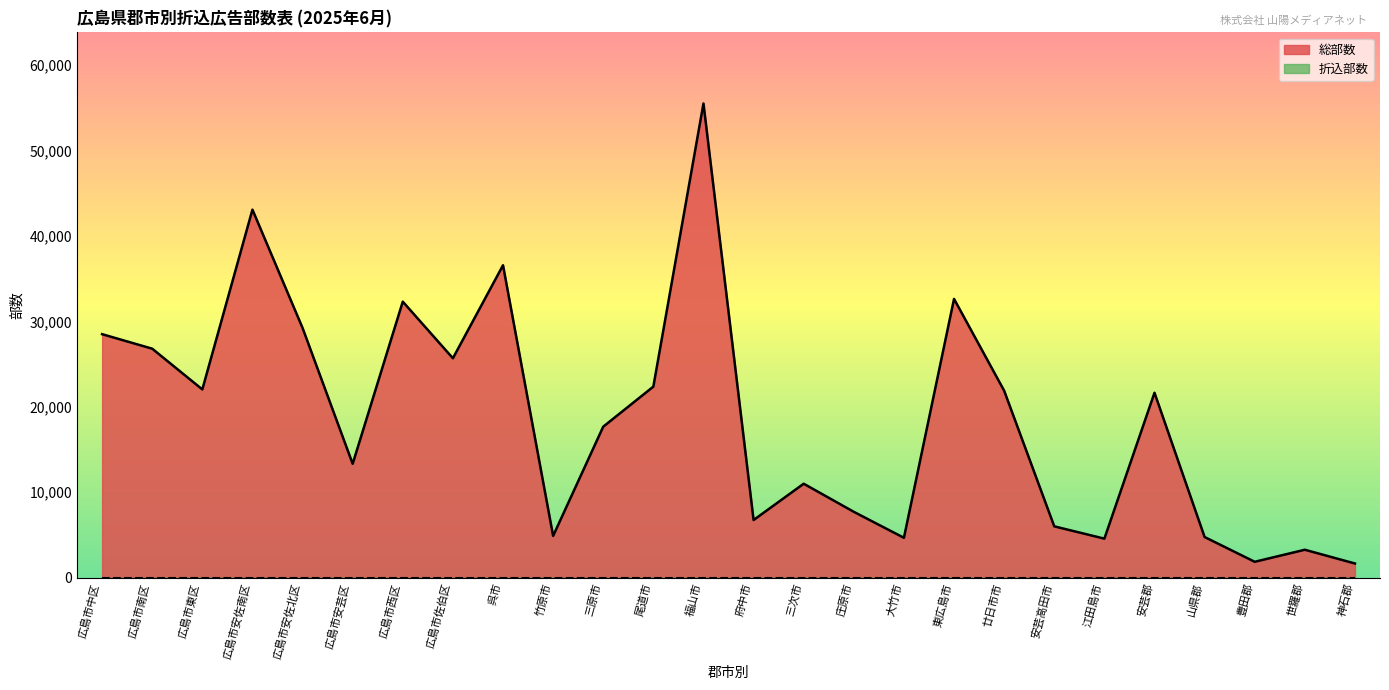

Reading left to right, list all the values displayed in this chart.

28500	26800	22030	43080	29230	13320	32310	25680	36570	4880	17670	22360	55510	6740	10990	7700	4660	32630	21880	6000	4560	21640	4750	1850	3260	1650